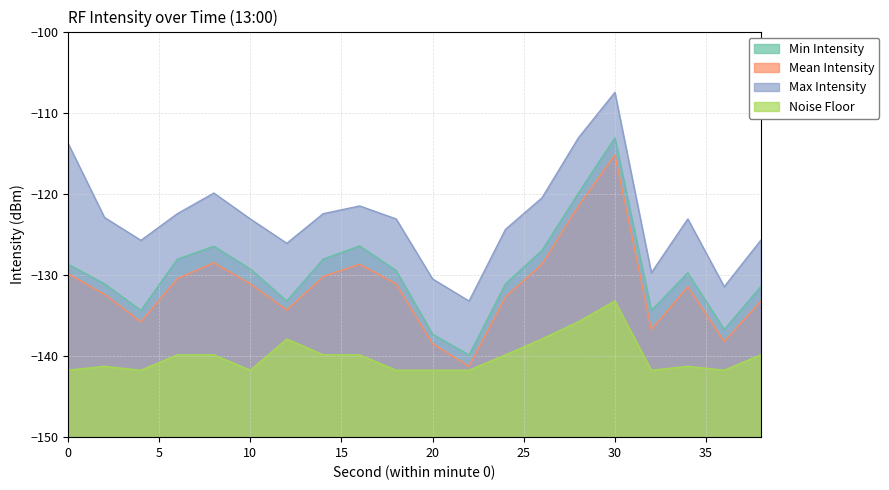

At which label does Mean Intensity reach its minimum?

22